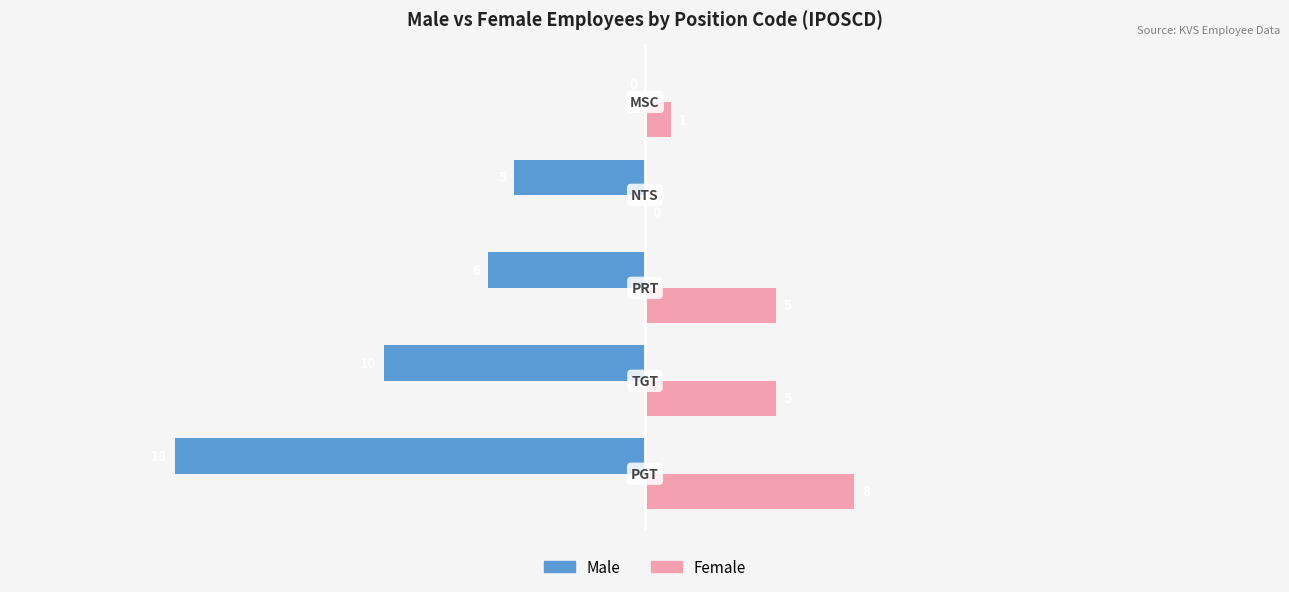

Where is Male nearest to the value -9?

TGT